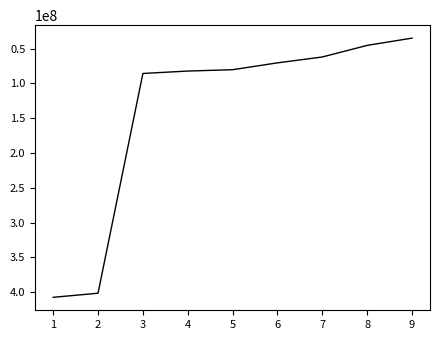

How many categories are shown in the chart?

9